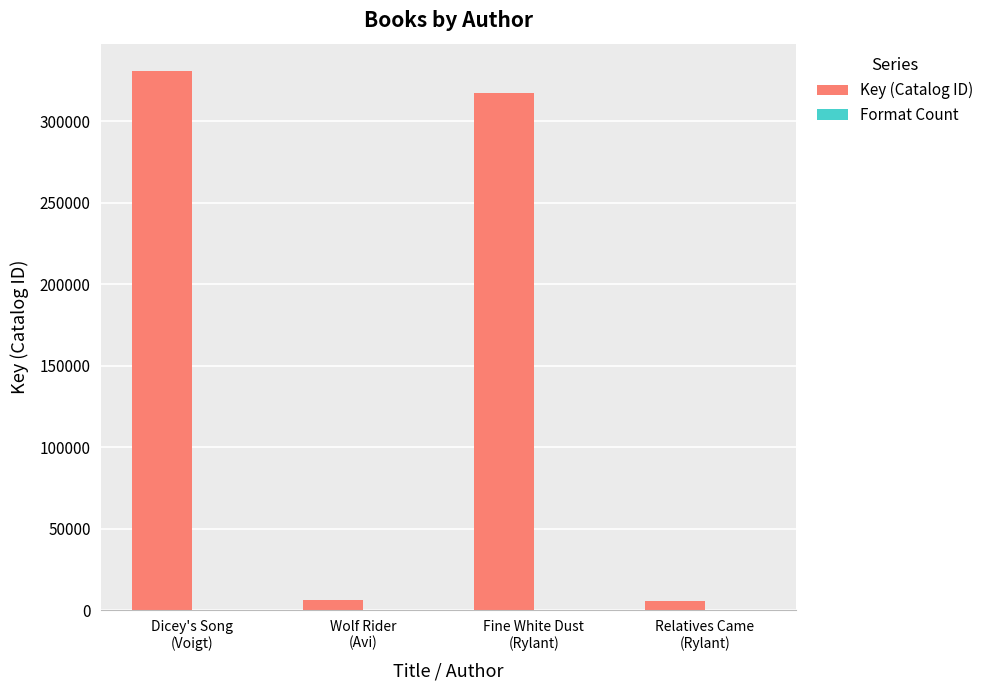

Which series has the largest total across all categories?

Key (Catalog ID)